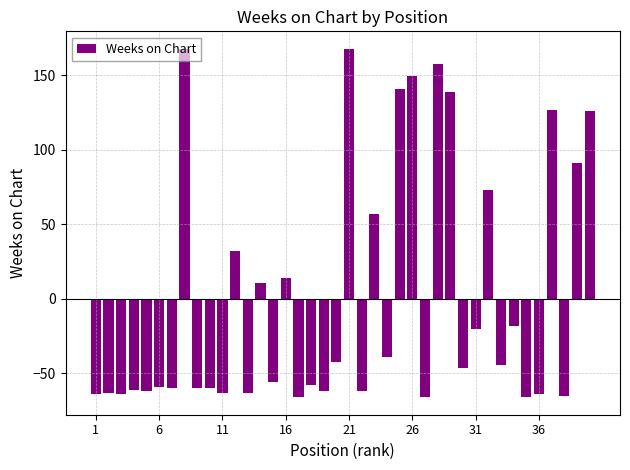

How many data points are less than -46?

21